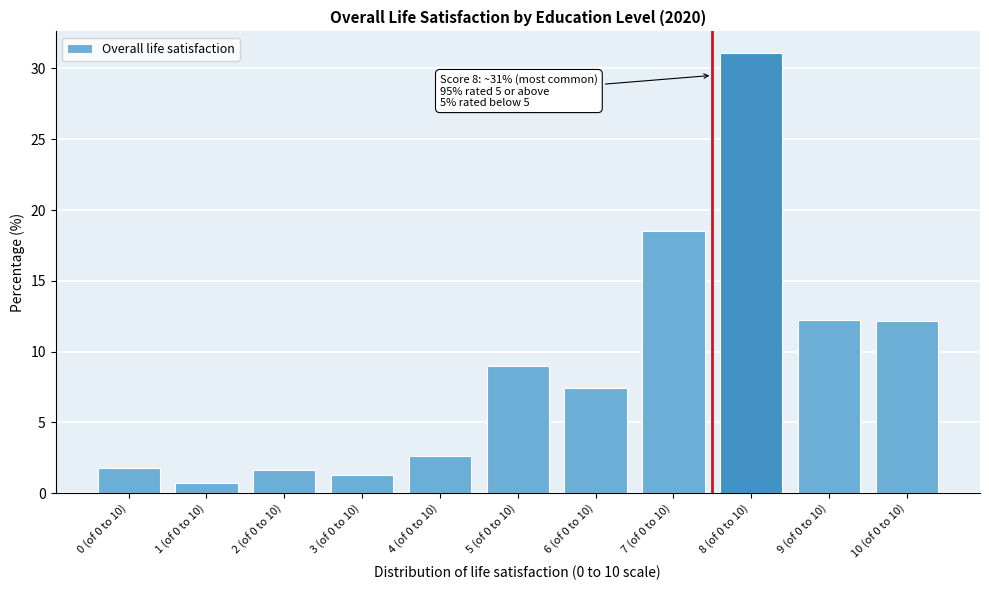

What is the label of the 3rd bar from the right?

8 (of 0 to 10)